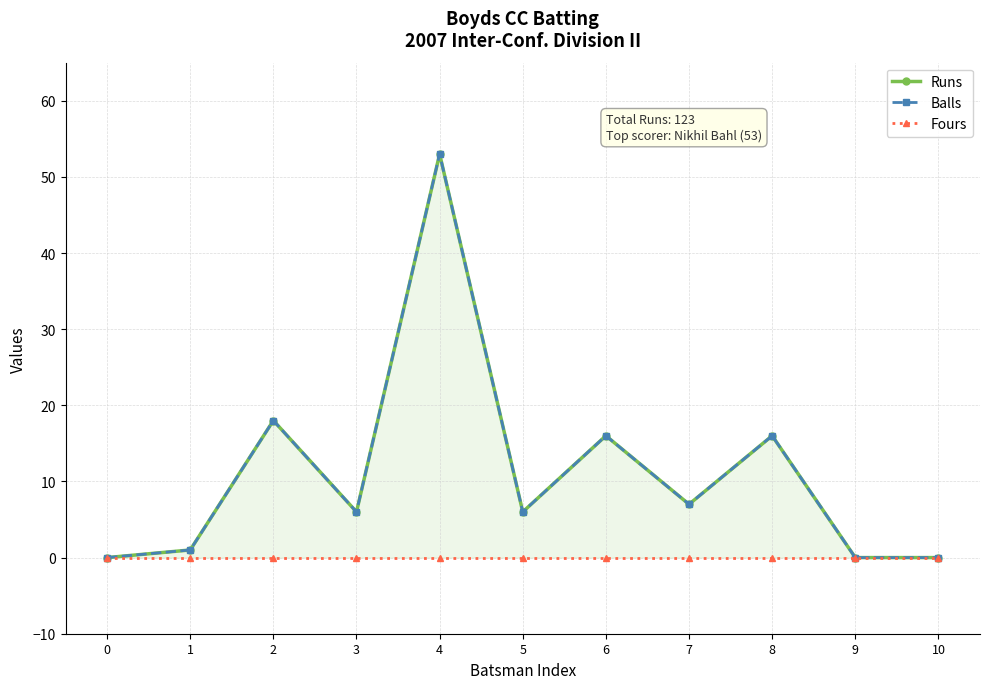

The Fours series shows 0 at 2. True or false?

True